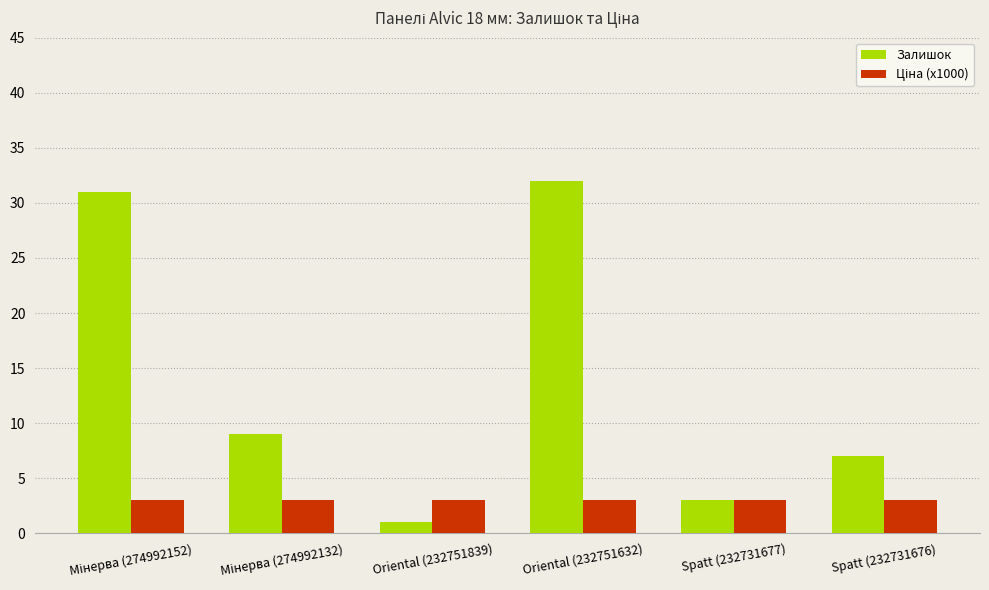

The Залишок series shows 32.0 at Oriental (232751632). True or false?

True